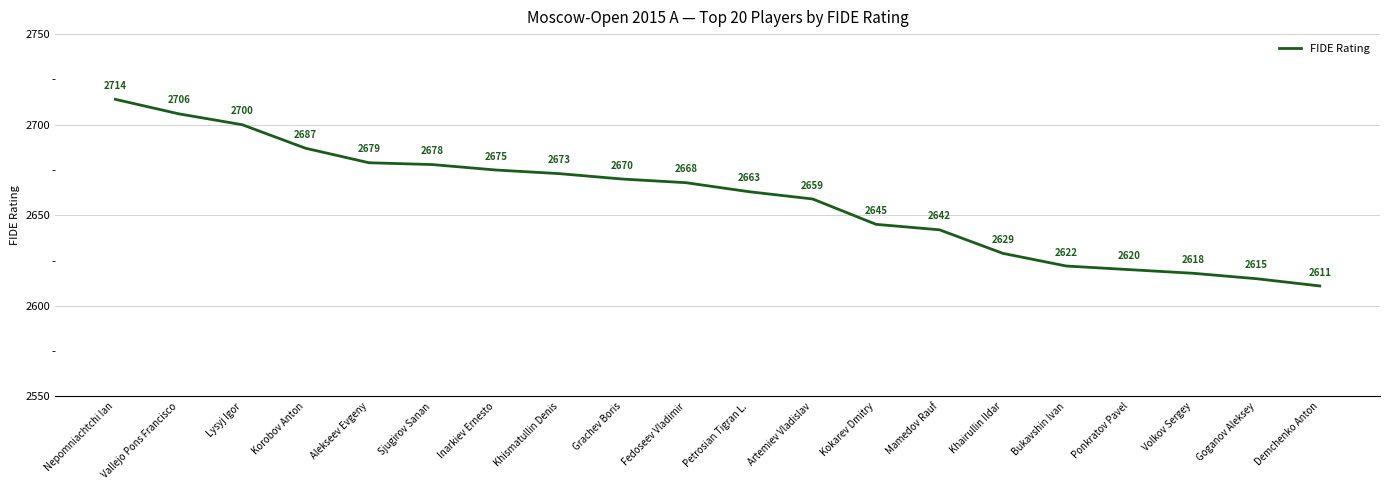

What position from the right is Fedoseev Vladimir?

11